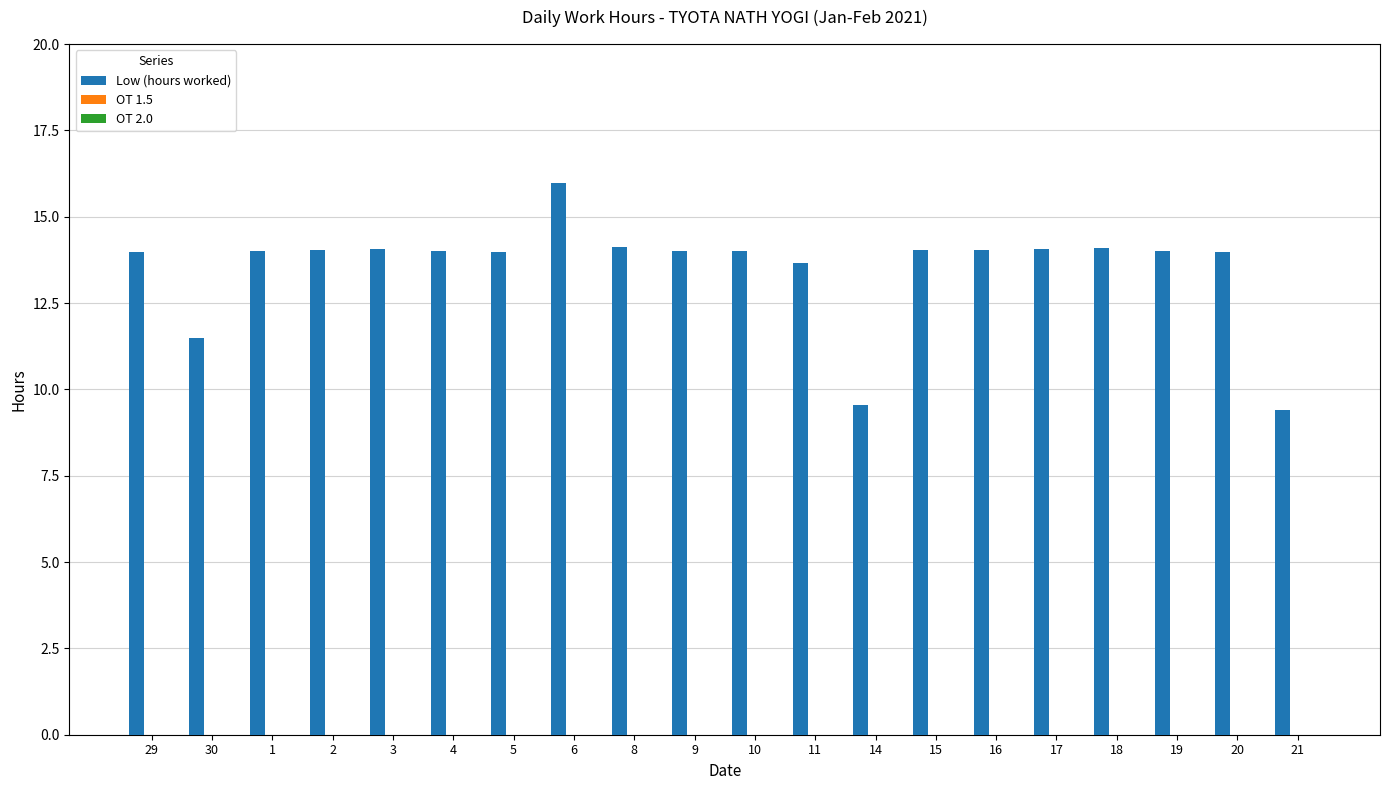

The value at 5 is 14.0. True or false?

True